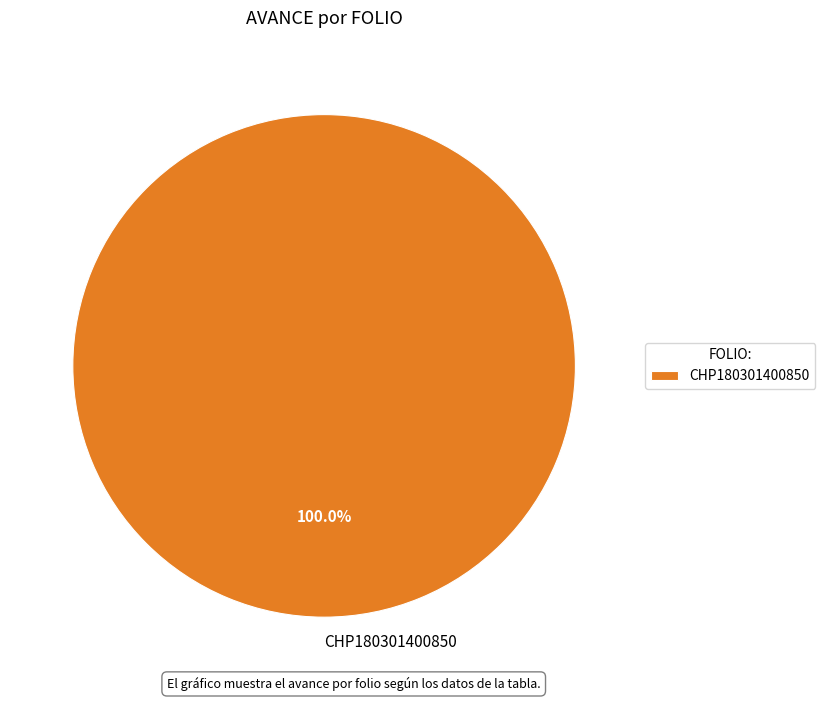

Rank the categories by value from highest to lowest.

CHP180301400850